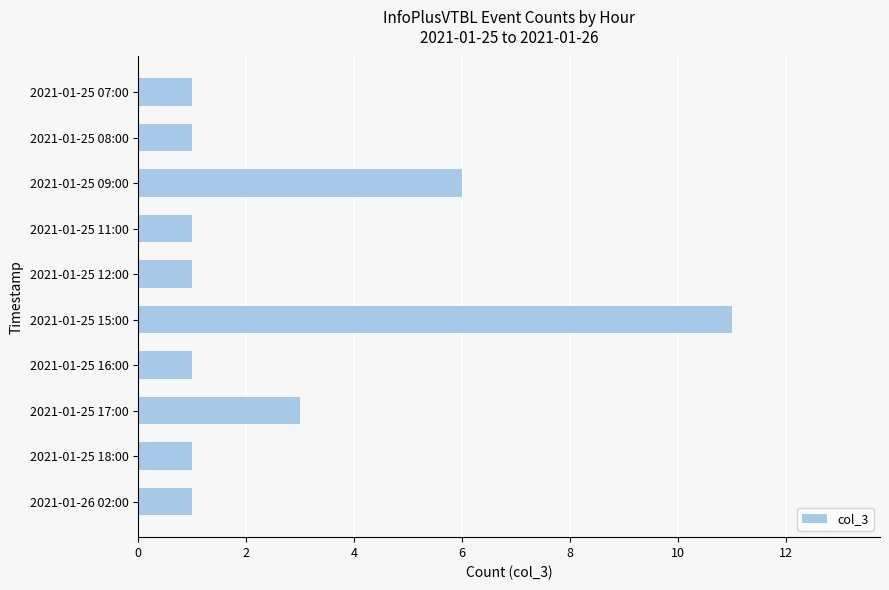

Reading top to bottom, extract all data points from this chart.

1	1	6	1	1	11	1	3	1	1